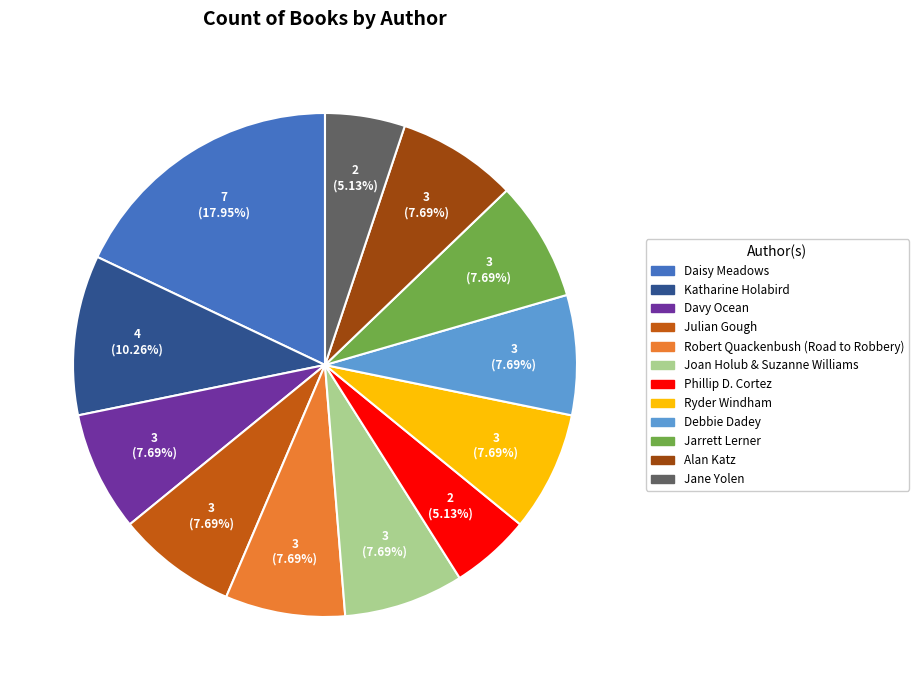

How many segments does this pie chart have?

12